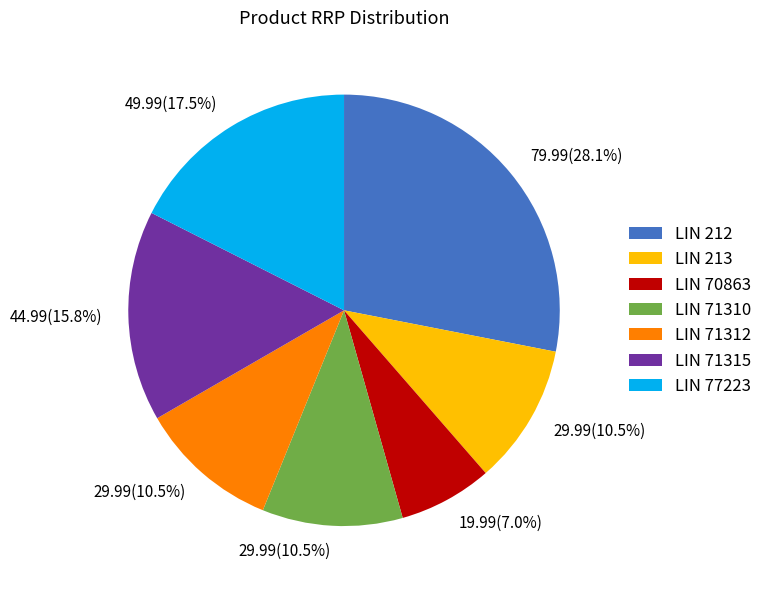

Is it true that LIN 77223 is 10% of the pie?

False